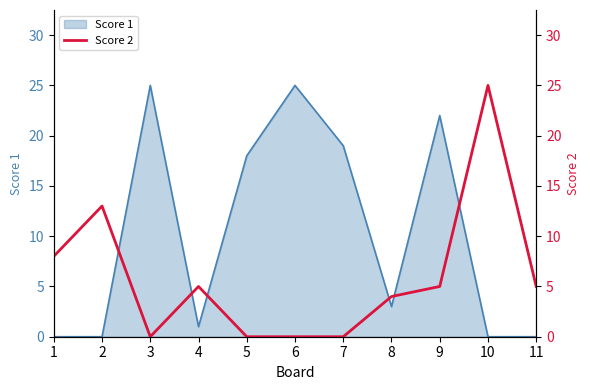

The Score 1 series shows 25 at 3. True or false?

True